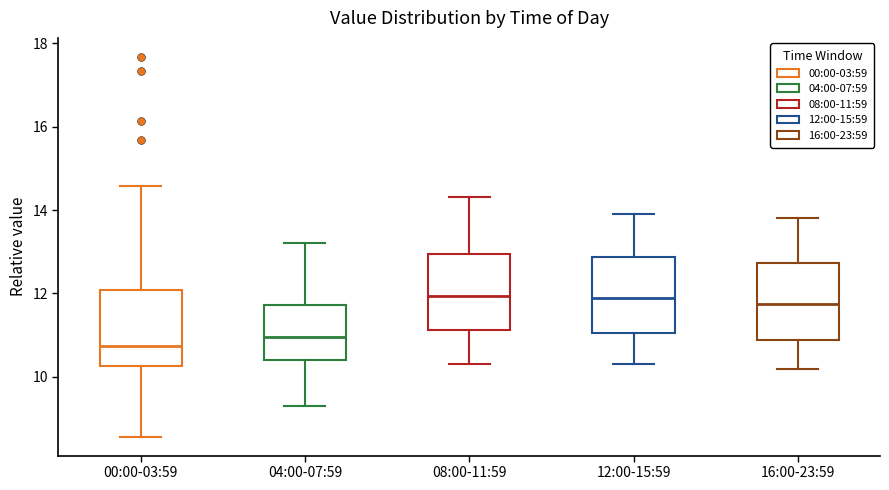

Where does the lower whisker of the box for 00:00-03:59 end on the y-axis? The values are not printed on the chart, so give them approximately, as read against the axis.

8.6